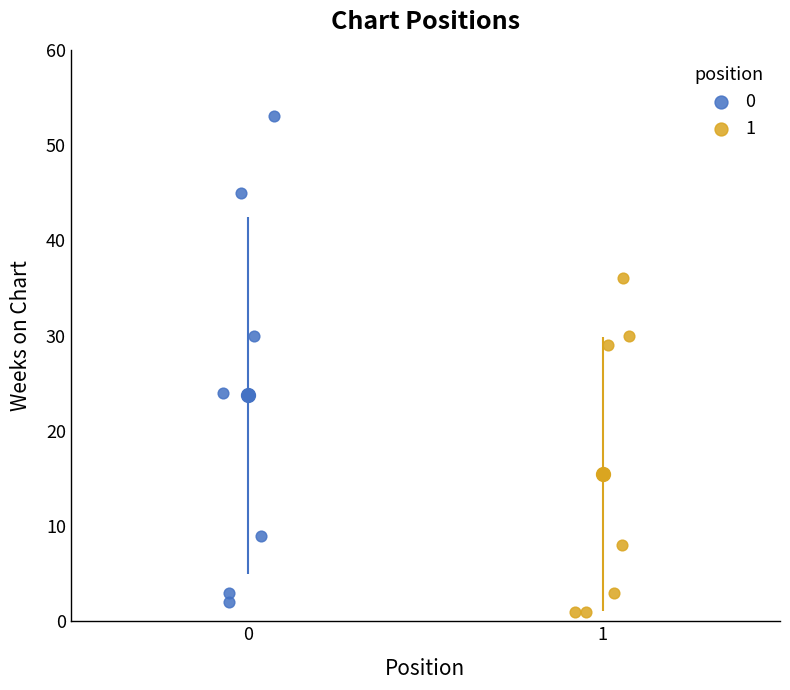

What are all the series names shown in the legend?

0, 1